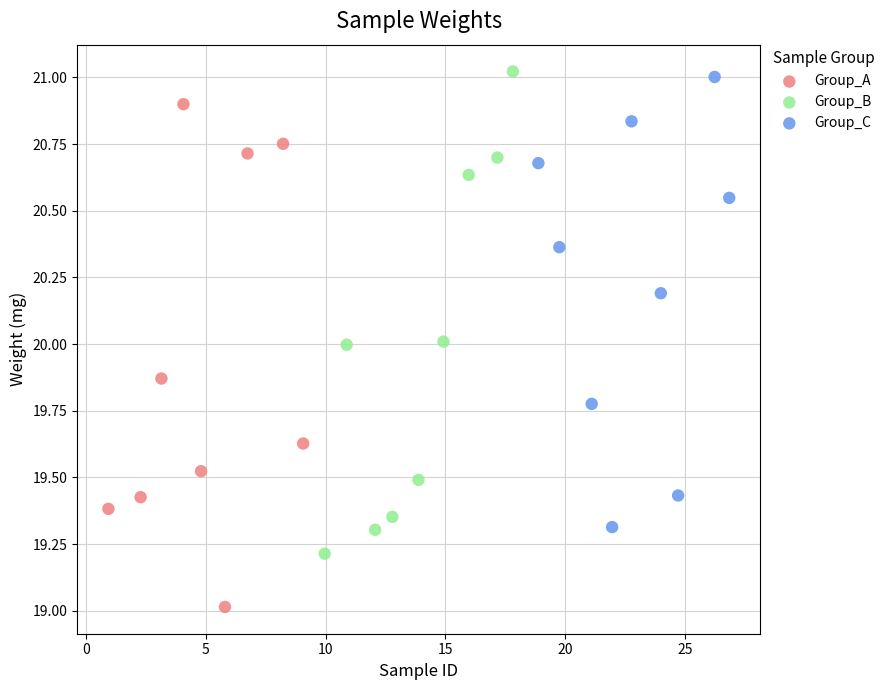

Which series reaches the minimum Y coordinate?

Group_A